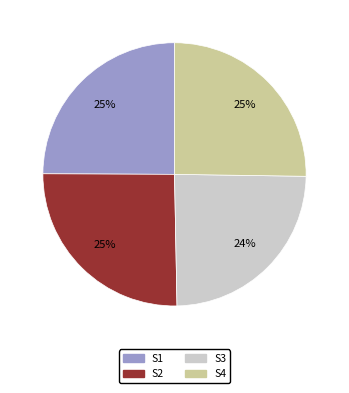

True or false: S3 accounts for 30% of the total.

False